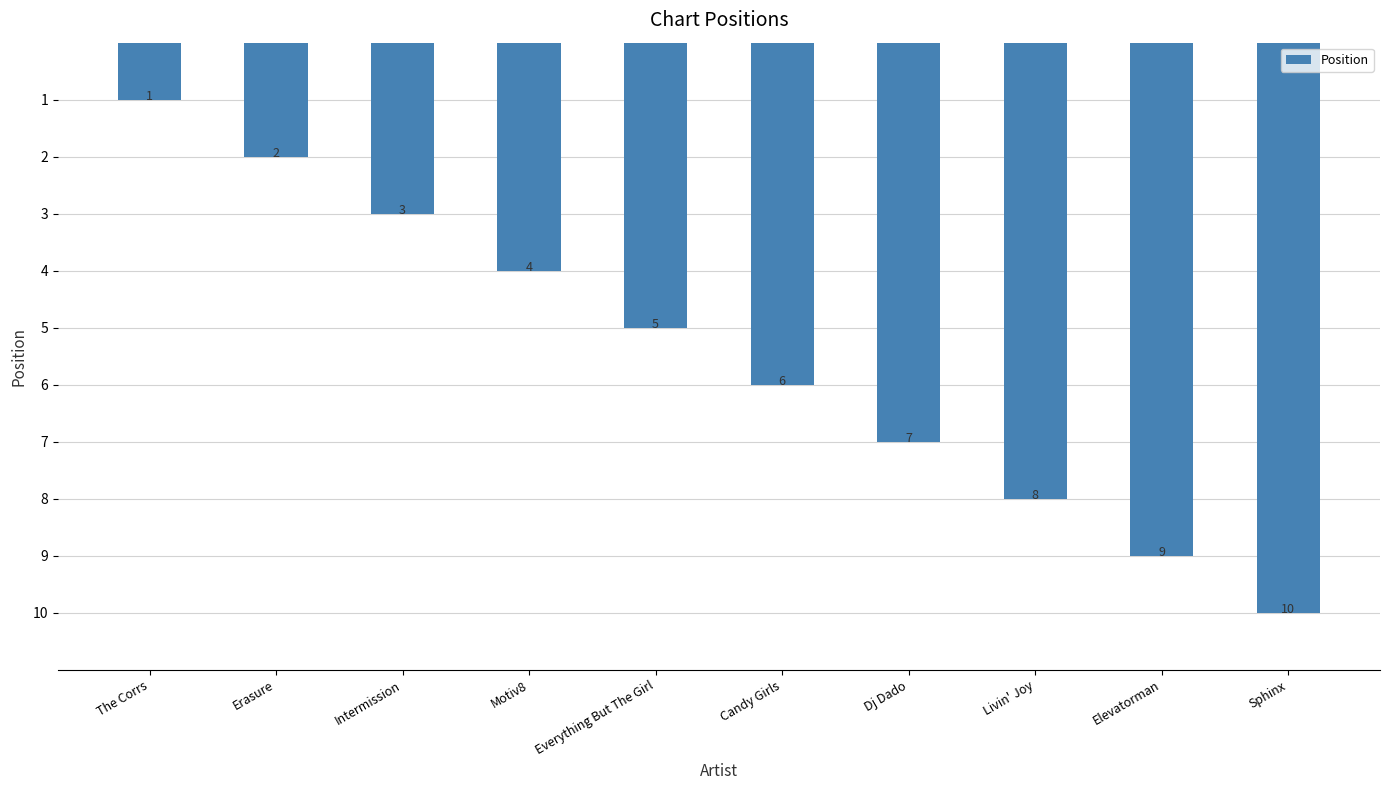

What is the value of the 4th bar from the left?

4